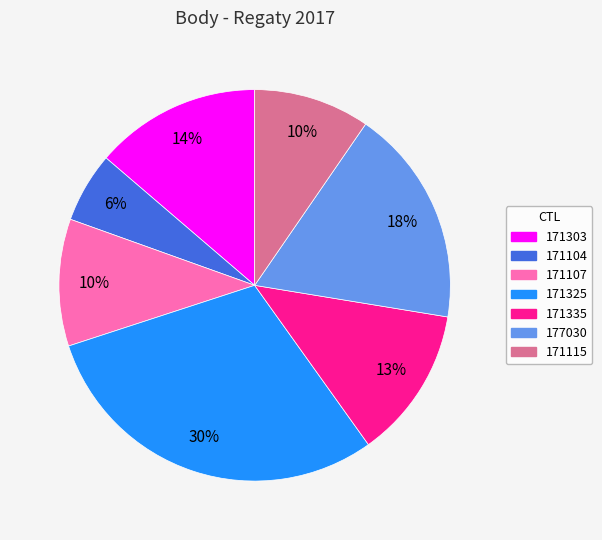

Which category has the biggest portion of the pie?

171325